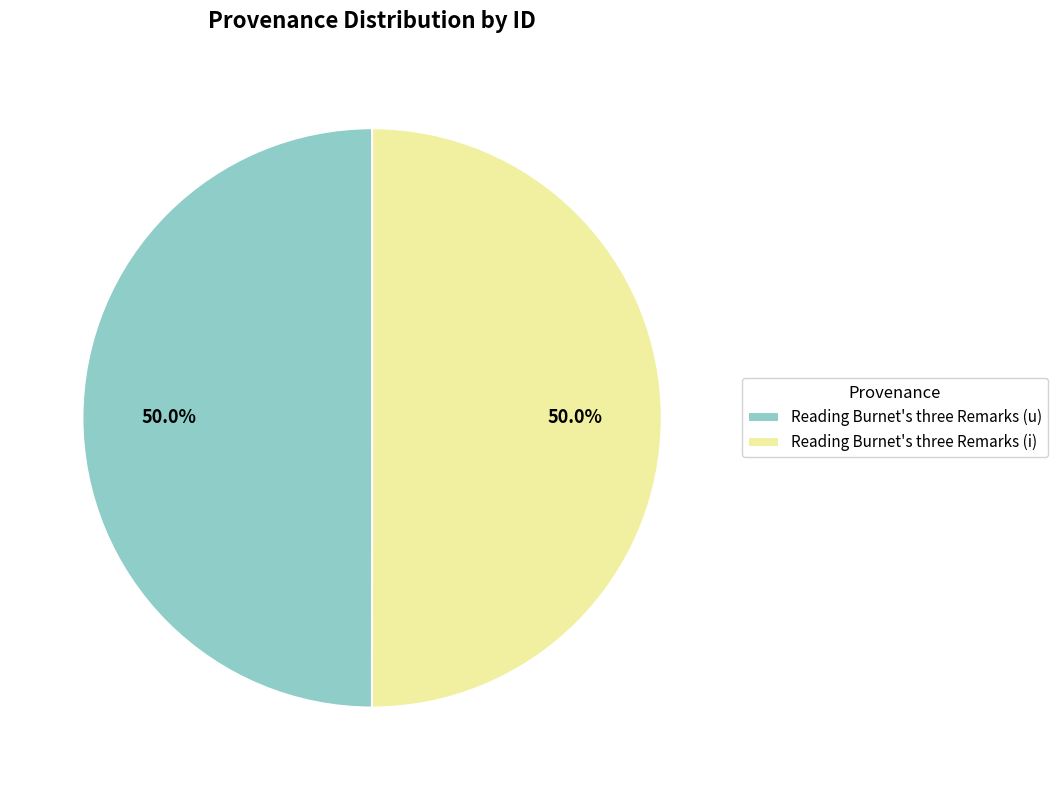

Count the number of slices in the pie.

2